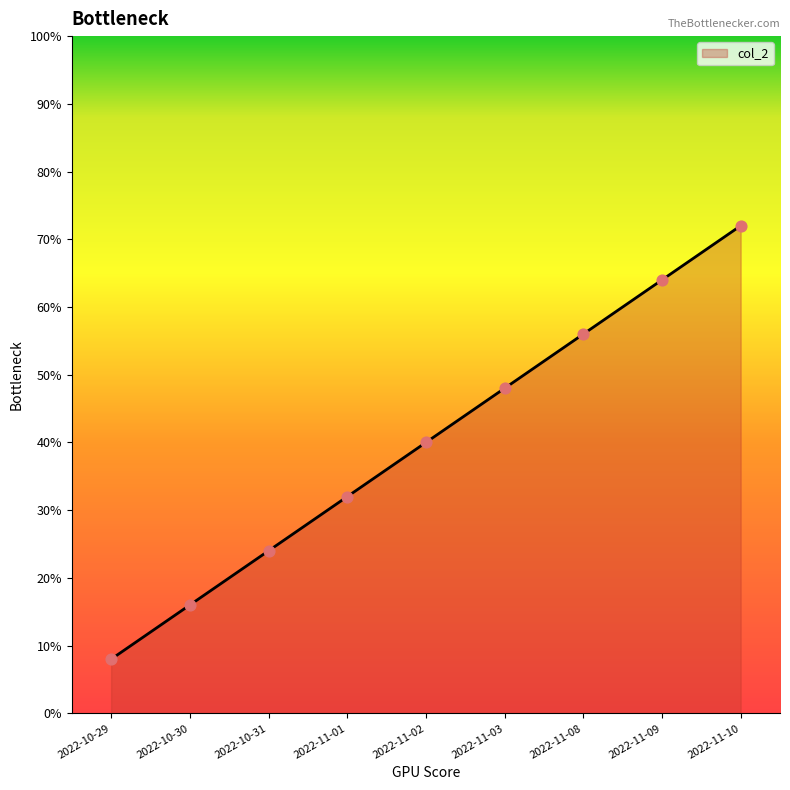

Between 2022-10-29 and 2022-11-01, which is larger?

2022-11-01